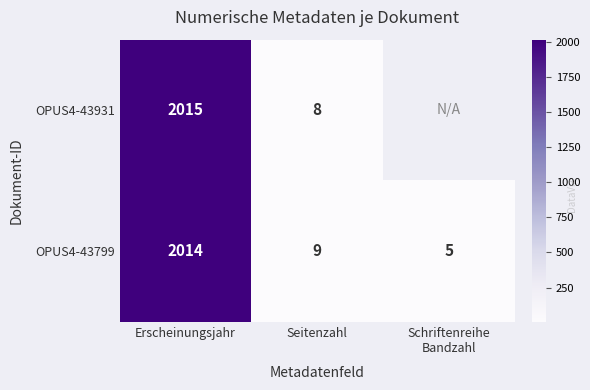

Rank the series at Erscheinungsjahr from highest to lowest value.

OPUS4-43931, OPUS4-43799